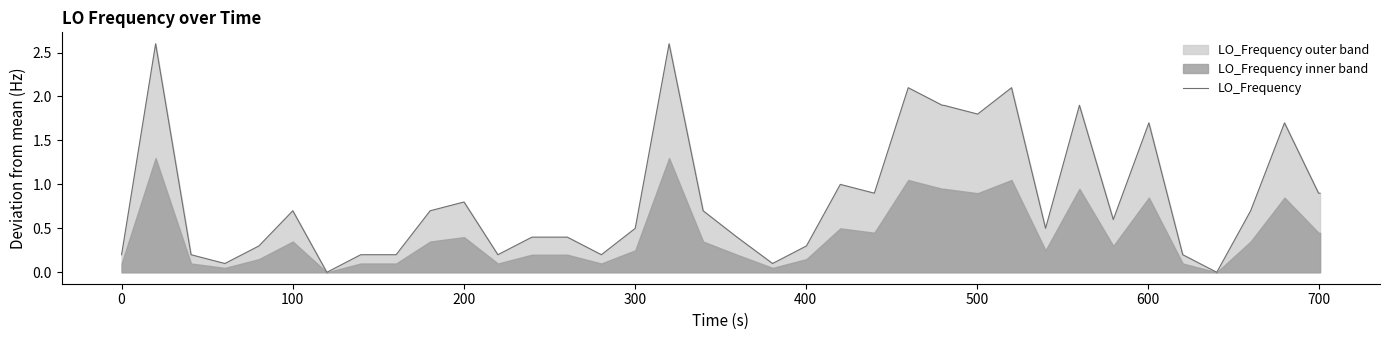

How many categories are shown in the chart?

40